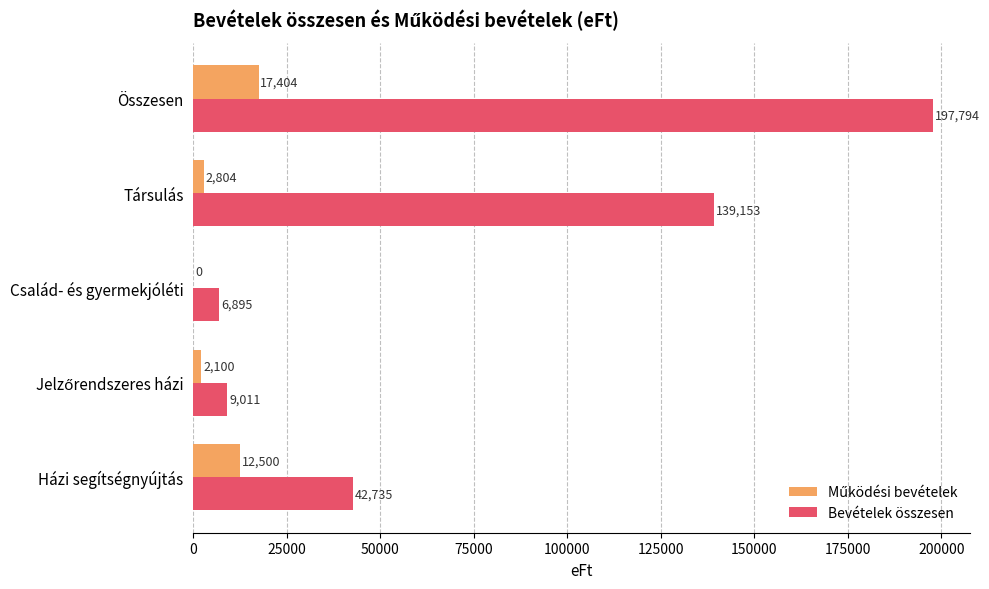

What is the total value across all series at Család- és gyermekjóléti?

6895